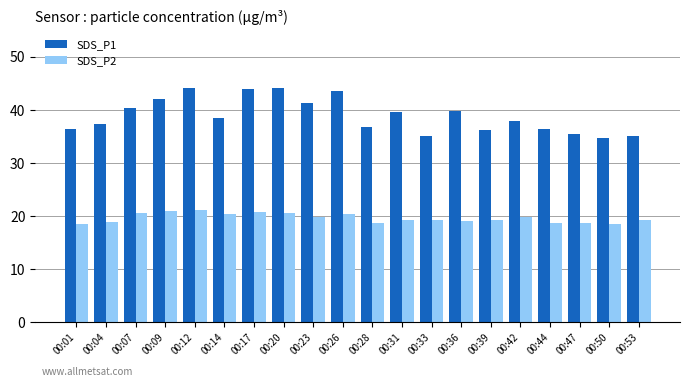

What is the difference between the maximum and minimum values in the SDS_P2 series?

2.6